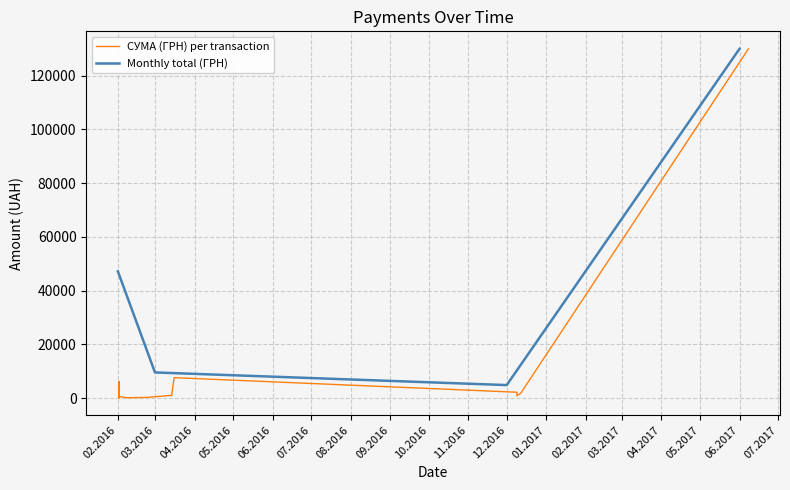

Rank the categories by value from highest to lowest.

08.06.2017, 02.02.2016, 23.02.2016, 16.03.2016, 02.02.2016, 02.02.2016, 14.03.2016, 02.02.2016, 02.02.2016, 14.03.2016, 12.12.2016, 09.12.2016, 02.02.2016, 02.02.2016, 02.02.2016, 02.02.2016, 02.02.2016, 02.02.2016, 02.02.2016, 02.02.2016, 02.02.2016, 02.02.2016, 02.02.2016, 09.12.2016, 02.02.2016, 08.02.2016, 02.02.2016, 02.02.2016, 02.02.2016, 02.02.2016, 02.02.2016, 02.02.2016, 02.02.2016, 02.02.2016, 02.02.2016